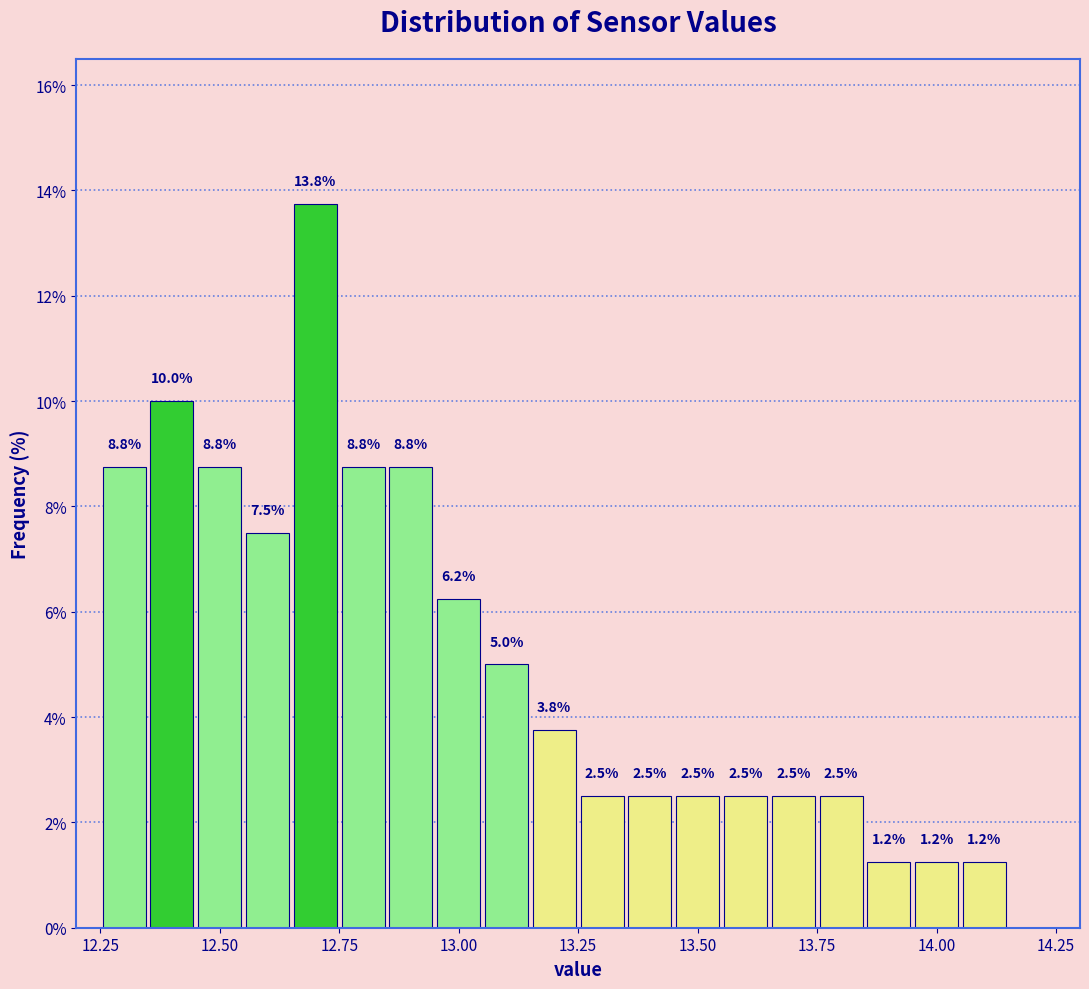

Around what value on the x-axis is the tallest bar? Give the approximate position of its centre, as read against the axis.

12.70